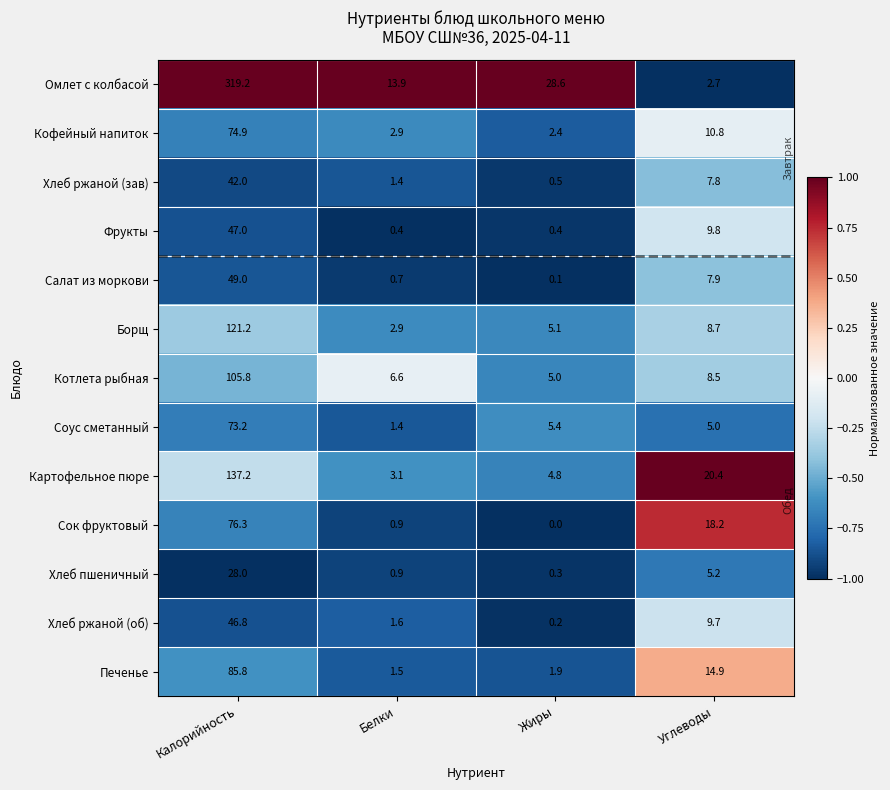

Rank the series by their maximum value, from highest to lowest.

Омлет с колбасой, Картофельное пюре, Борщ, Котлета рыбная, Печенье, Сок фруктовый, Кофейный напиток, Соус сметанный, Салат из моркови, Фрукты, Хлеб ржаной (об), Хлеб ржаной (зав), Хлеб пшеничный